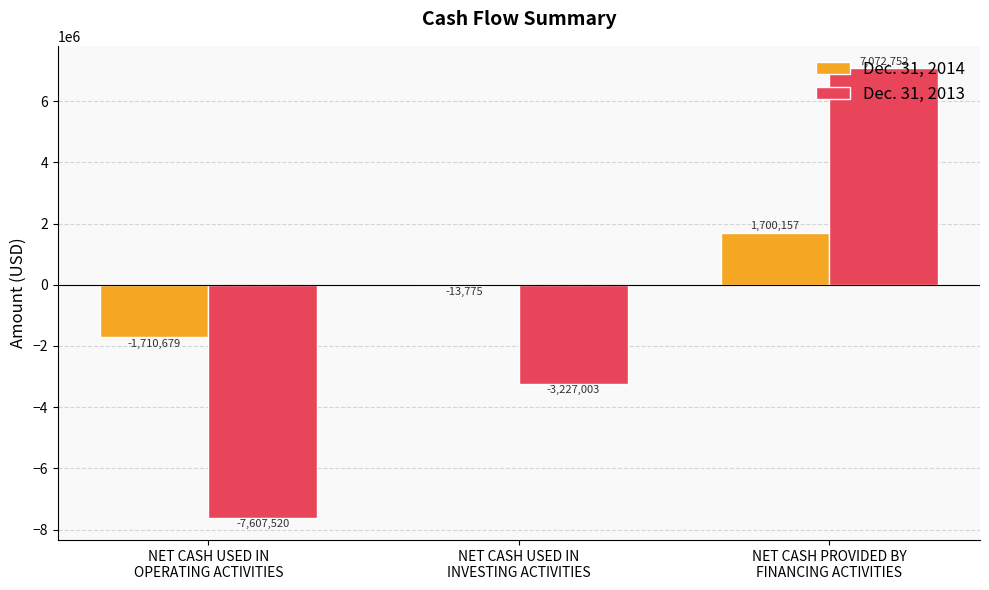

What is the average value of the Dec. 31, 2014 series?

-8099